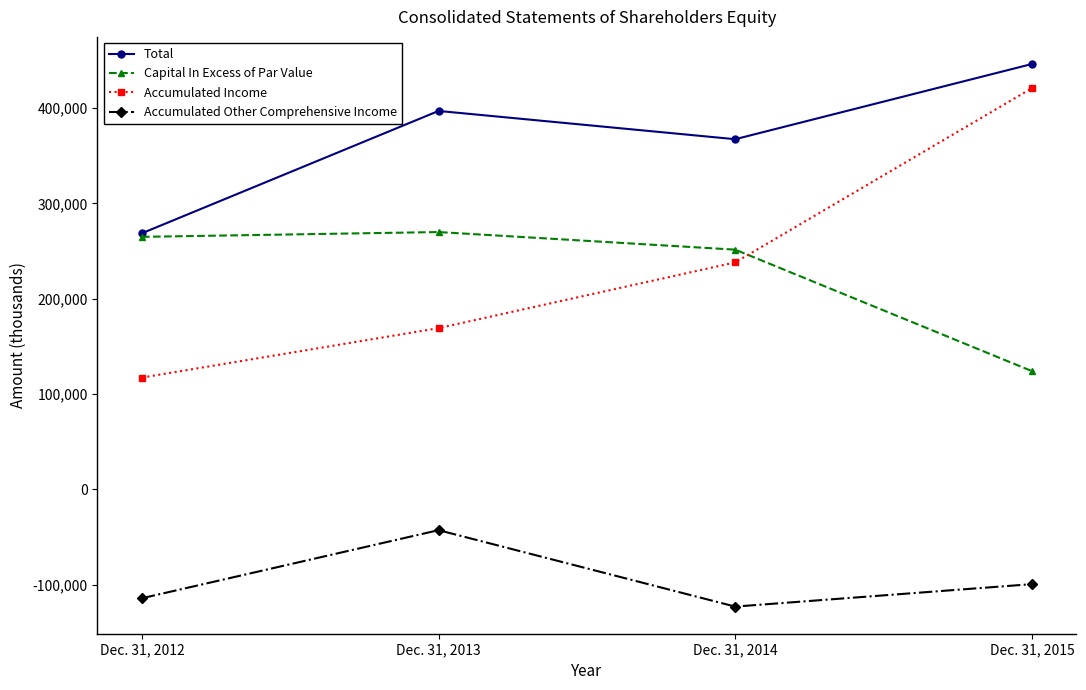

At how many categories does at least one series exceed 444943?

1